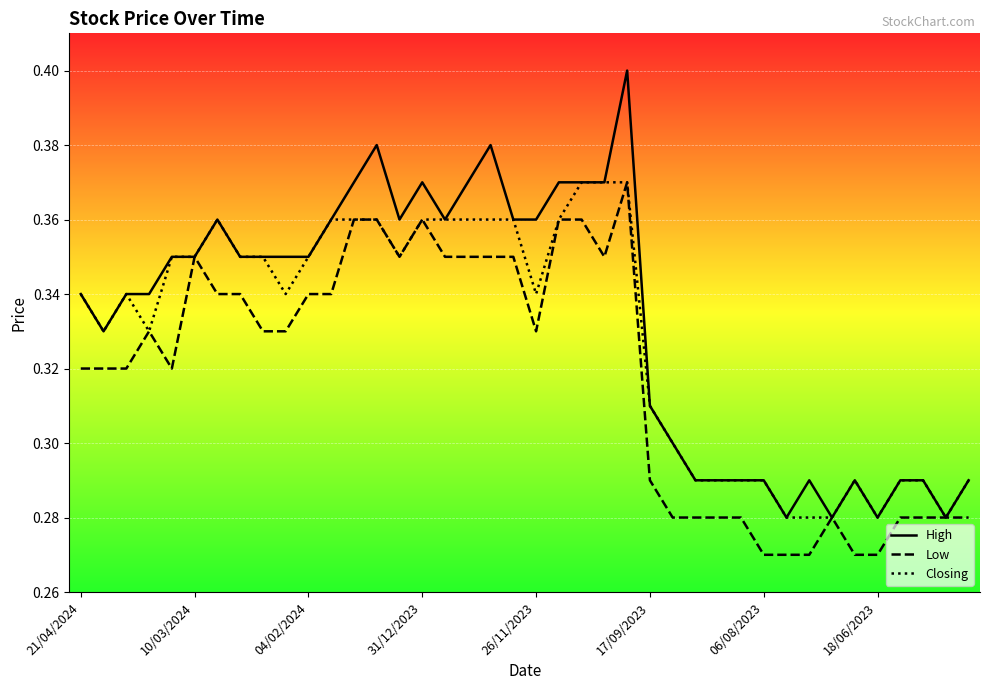

List the series in order of their overall mean, lowest first.

Low, Closing, High